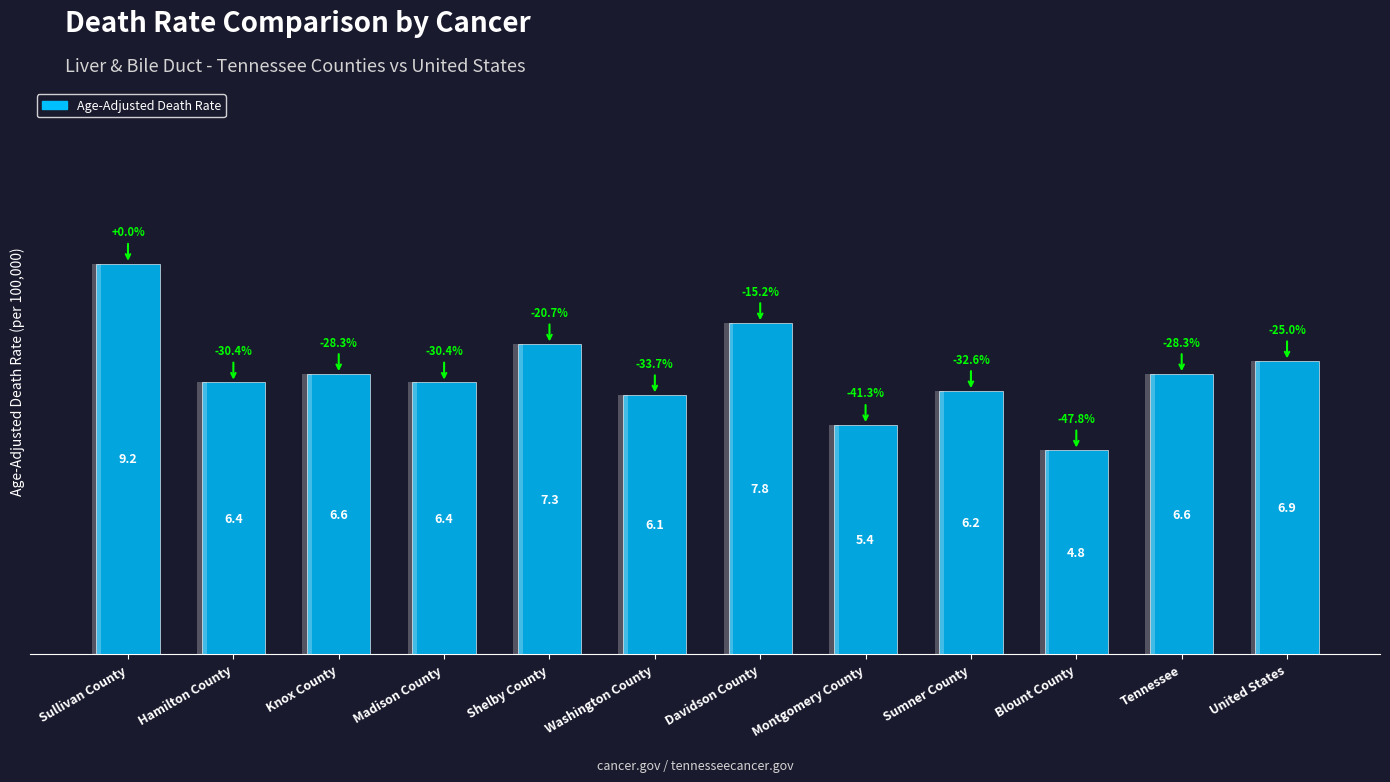

What is the change in value from Knox County to Sumner County?

-0.4